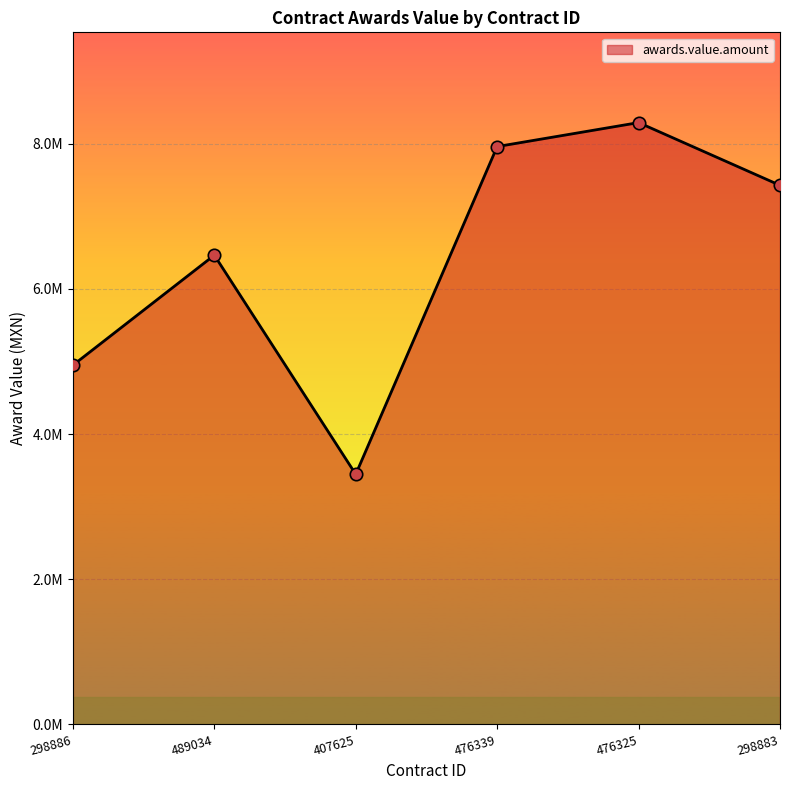

What is the change in value from 476339 to 476325?

+330339.9